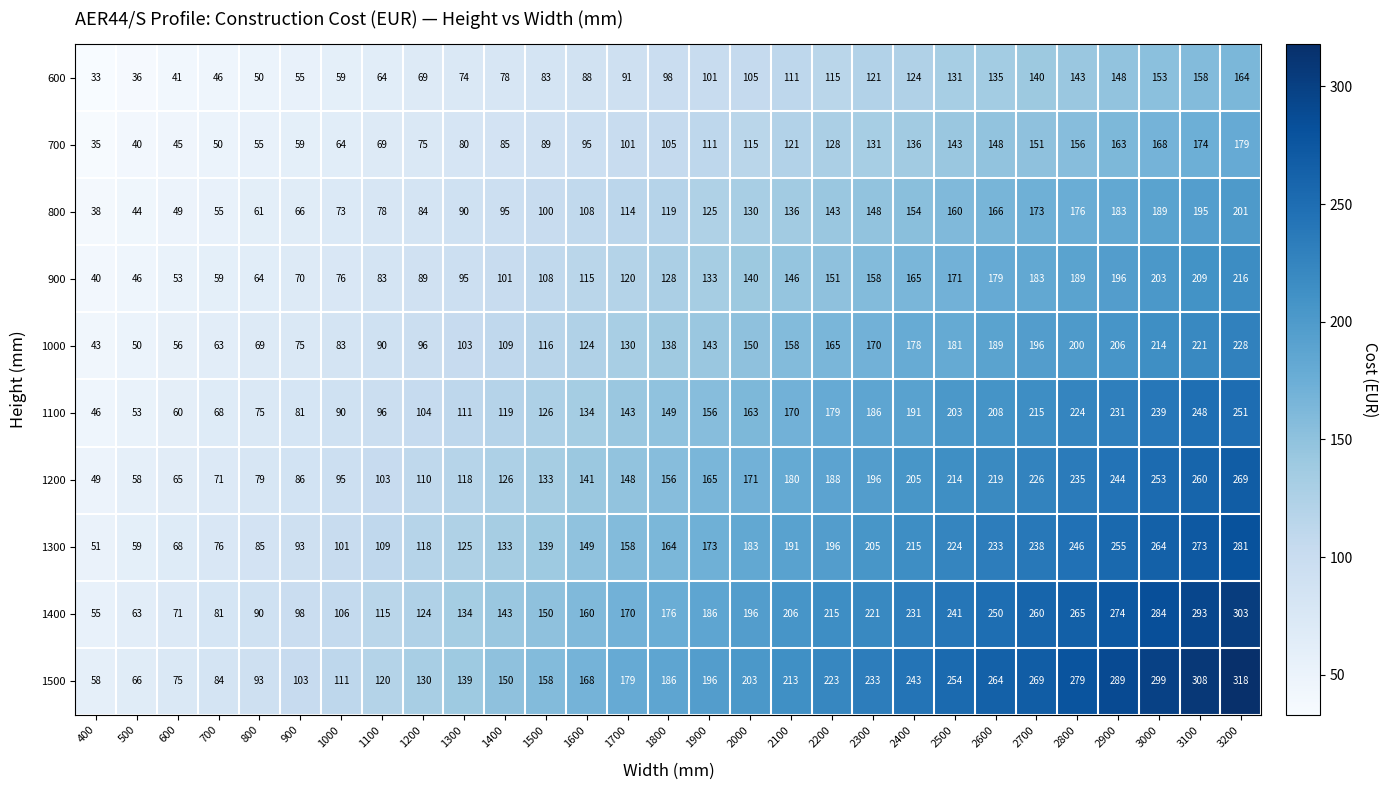

At which category is the sum across all series the highest?

3200